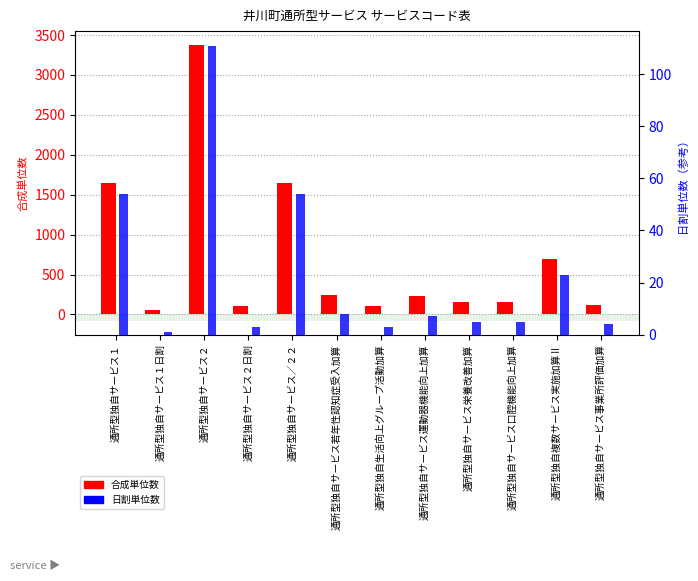

What is the sum of all 合成単位数 values?

8521